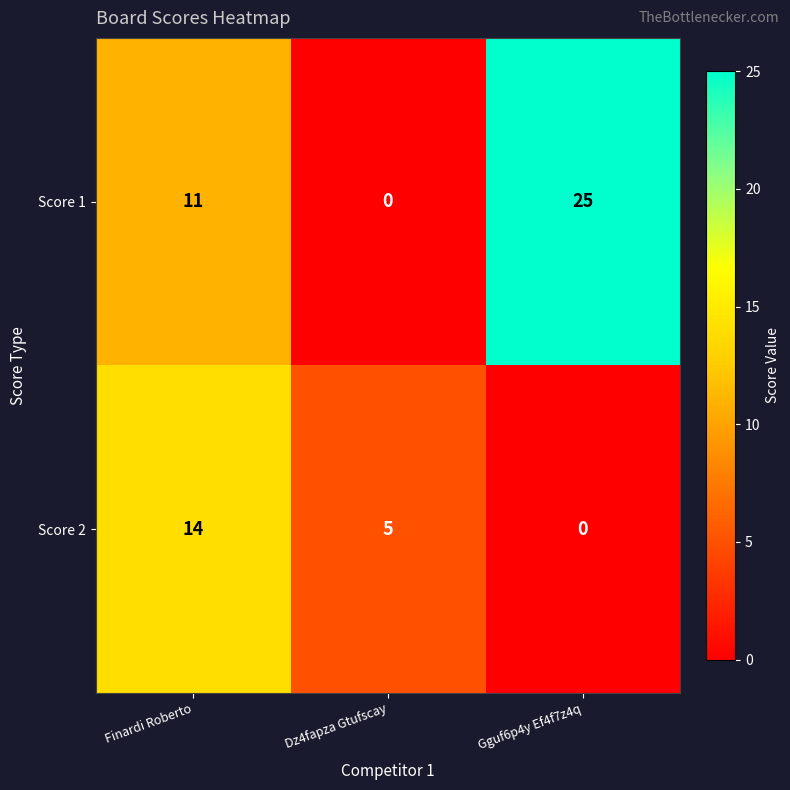

Rank the series by their average value, from highest to lowest.

Score 1, Score 2